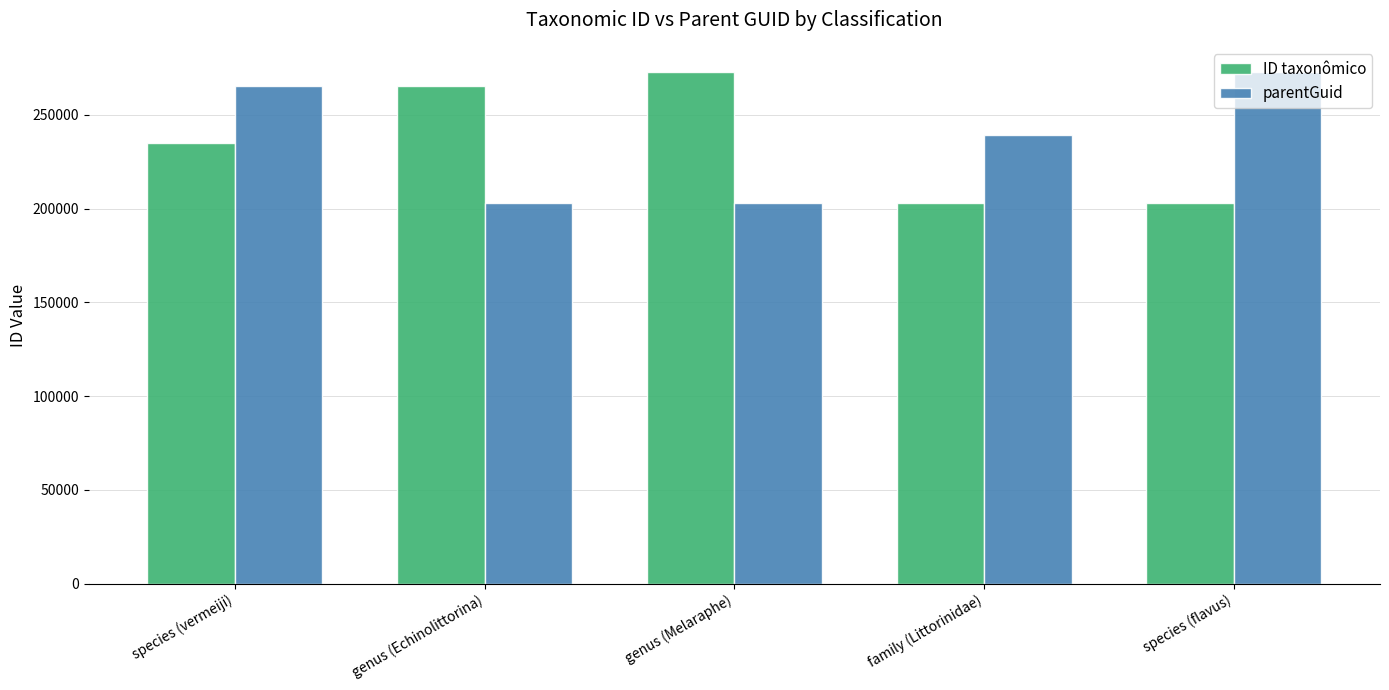

How many bars are there in each group?

2